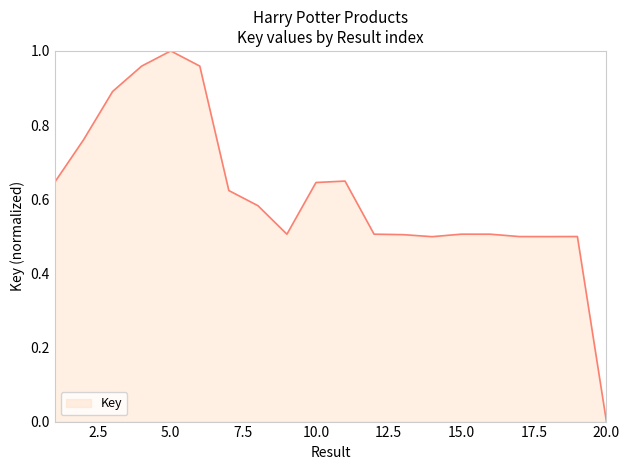

How many values exceed 0?

19